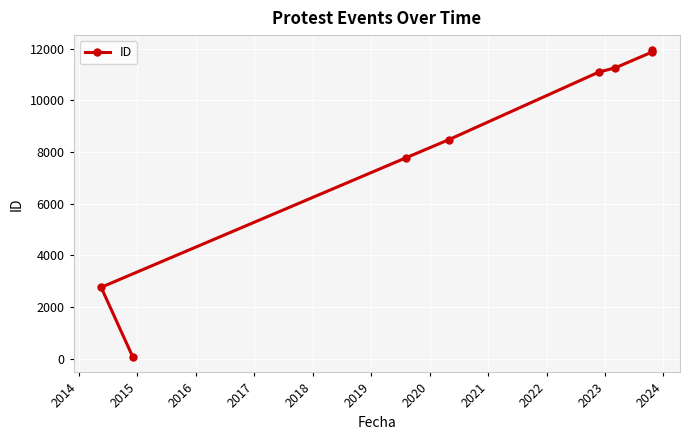

What is the value of the 6th point from the left?

11265